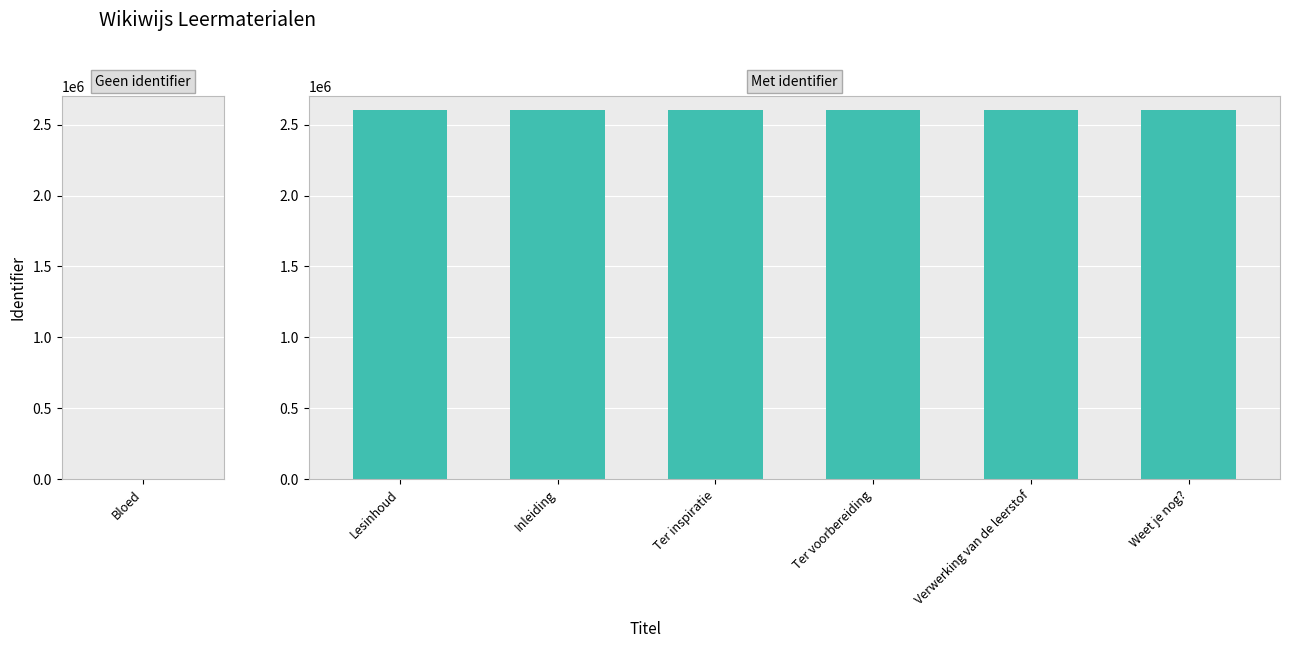

What is the value of the 6th bar from the left?

2600683